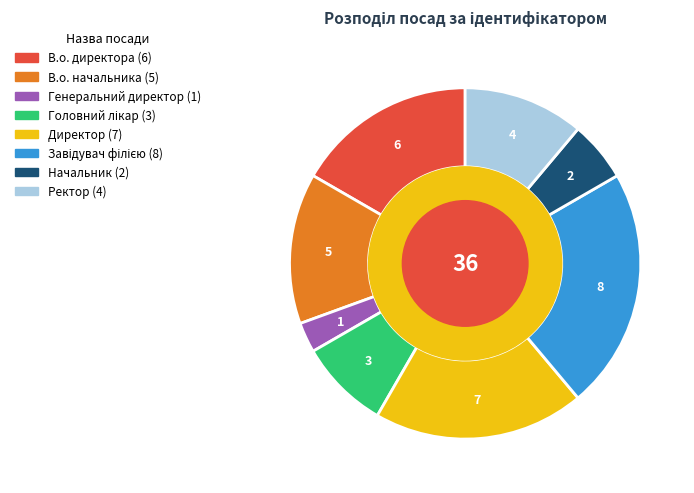

Combined, do Генеральний директор and Ректор account for over 50%?

No